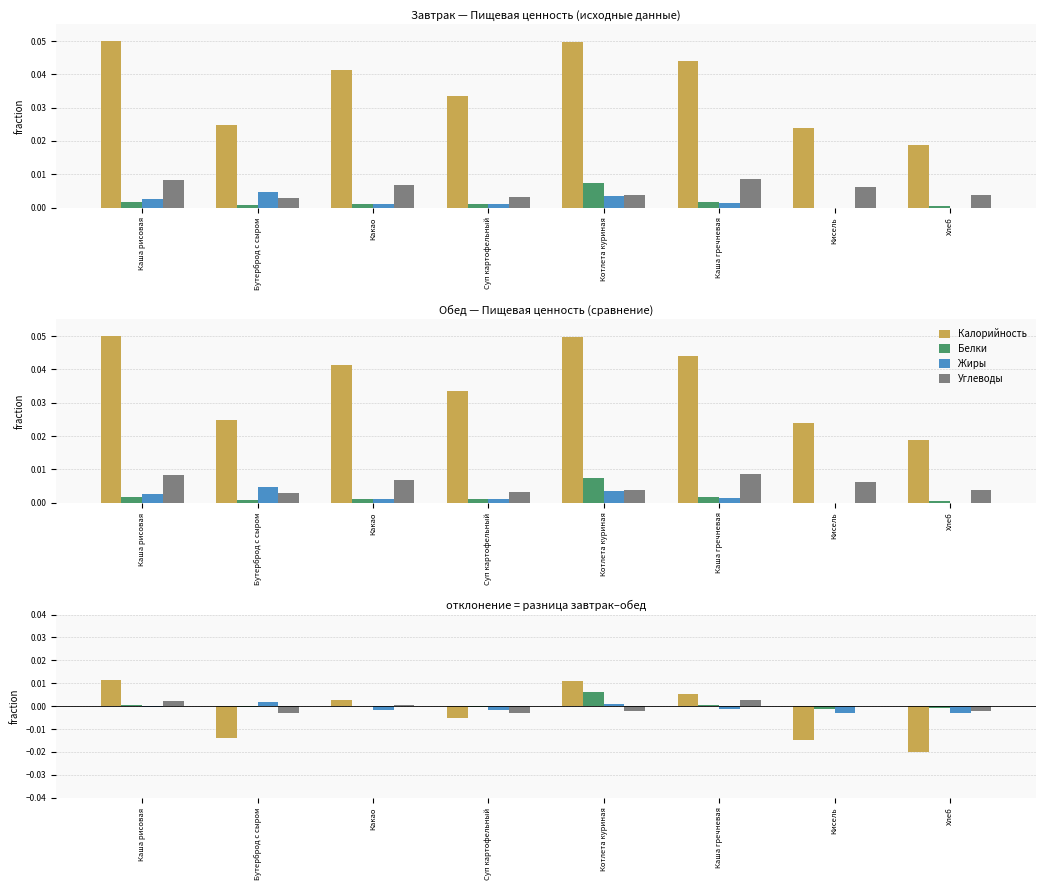

How many categories are shown in the chart?

8